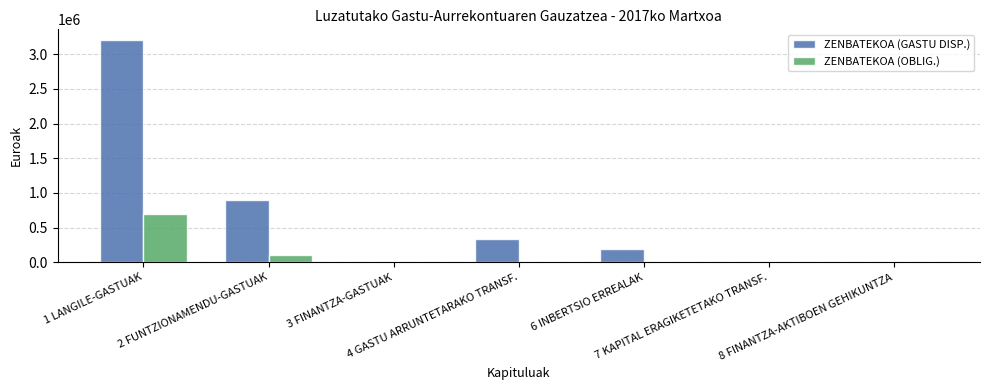

Read the ZENBATEKOA (GASTU DISP.) value at 4 GASTU ARRUNTETARAKO TRANSF..

335296.5